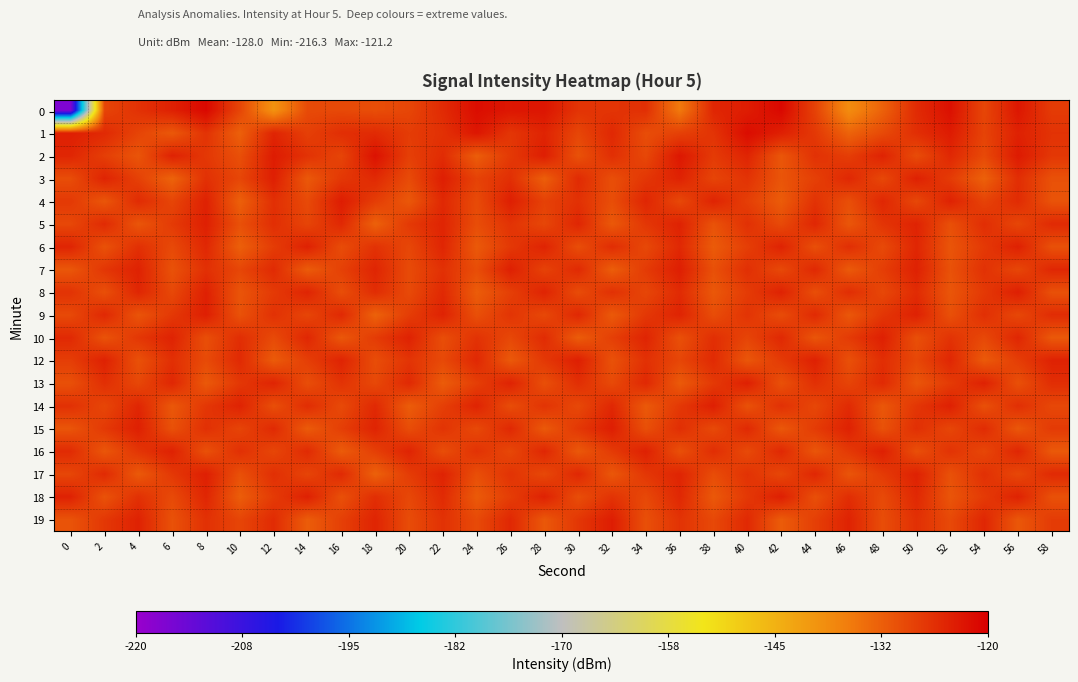

Which has a higher value, 18 or 28?

28